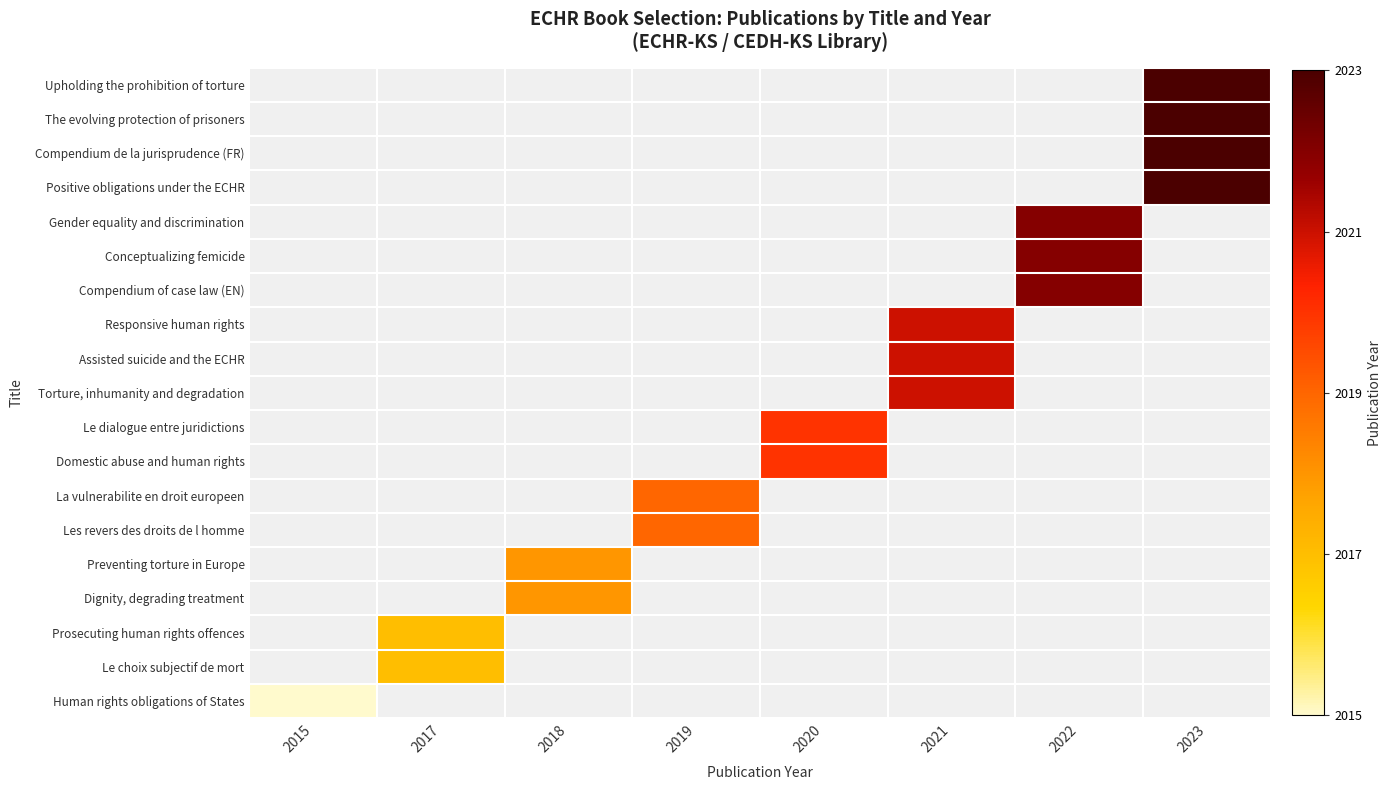

How many values in Responsive human rights are above zero?

1